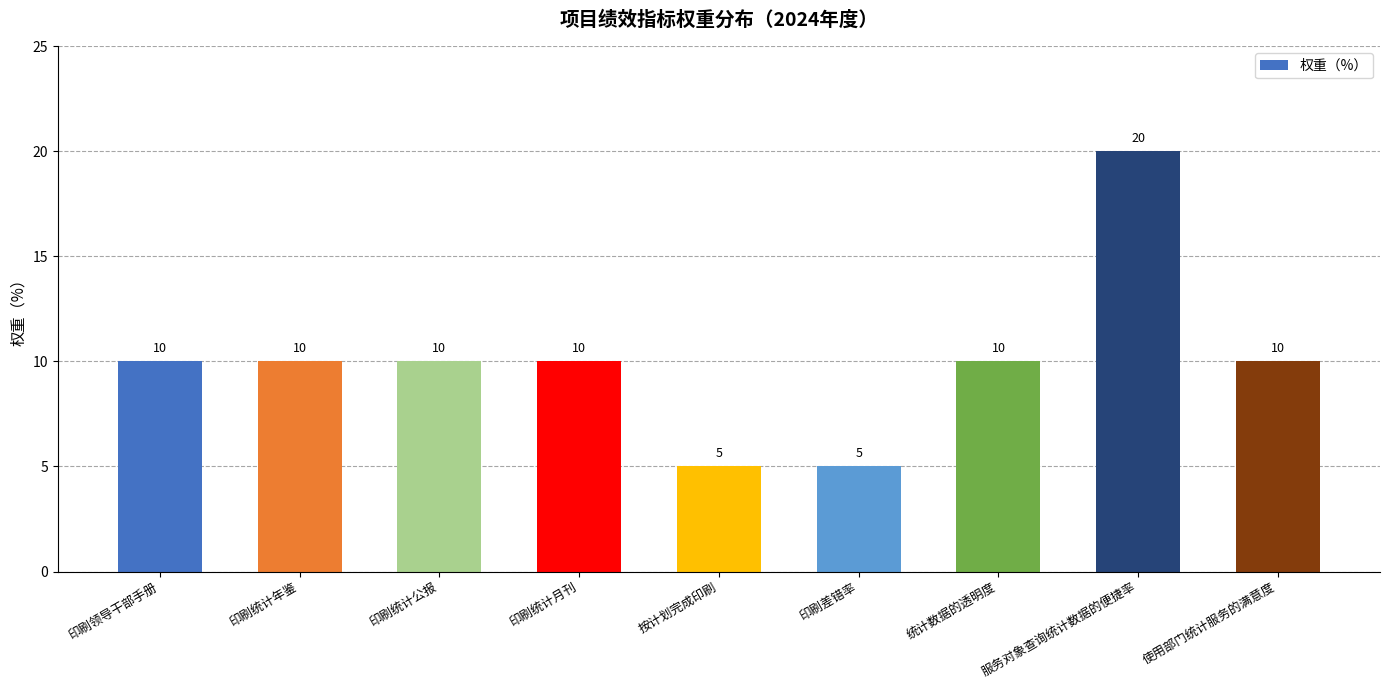

Reading left to right, list all the values displayed in this chart.

印刷领导干部手册=10	印刷统计年鉴=10	印刷统计公报=10	印刷统计月刊=10	按计划完成印刷=5	印刷差错率=5	统计数据的透明度=10	服务对象查询统计数据的便捷率=20	使用部门统计服务的满意度=10